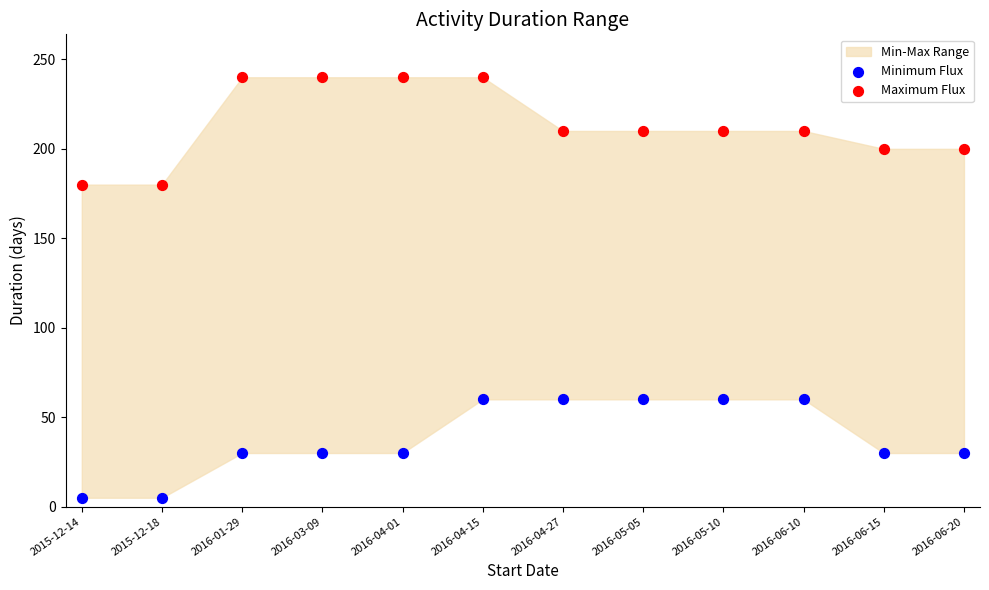

Which series has the widest spread of Y values?

Maximum Flux